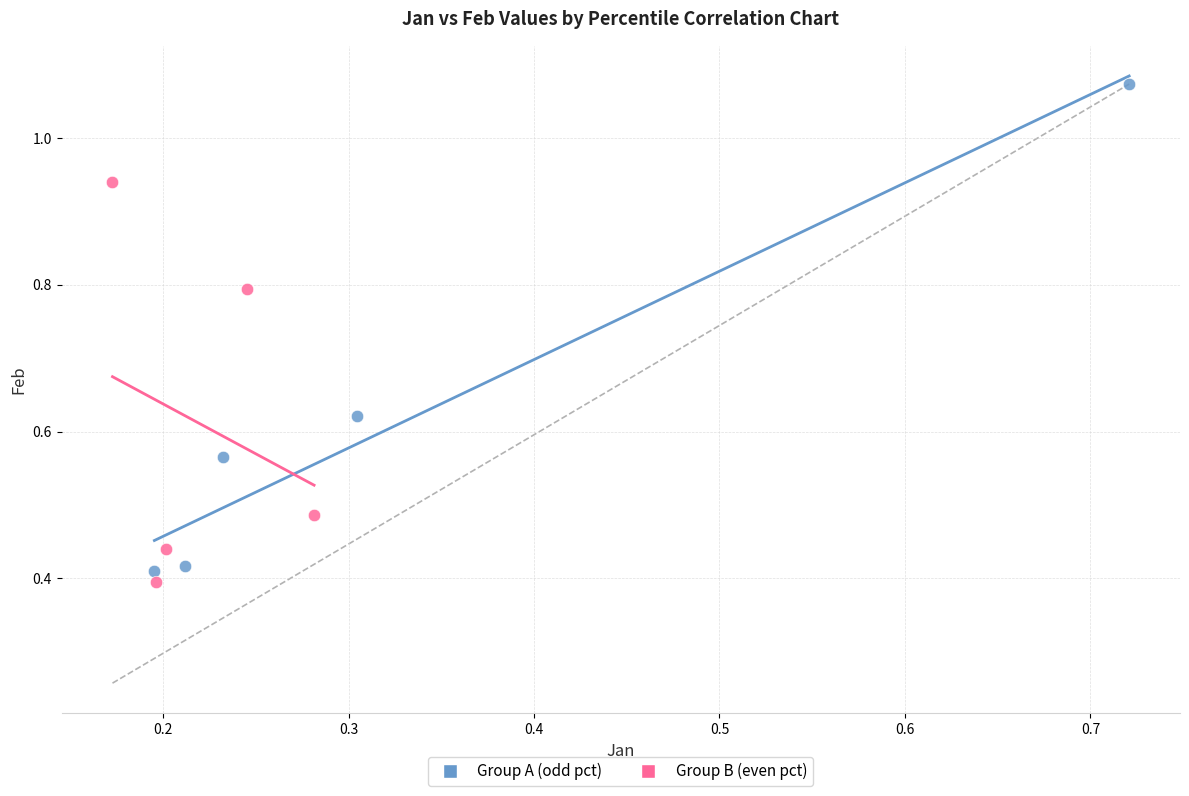

Which series contains the lowest Y value?

Group B (even pct)